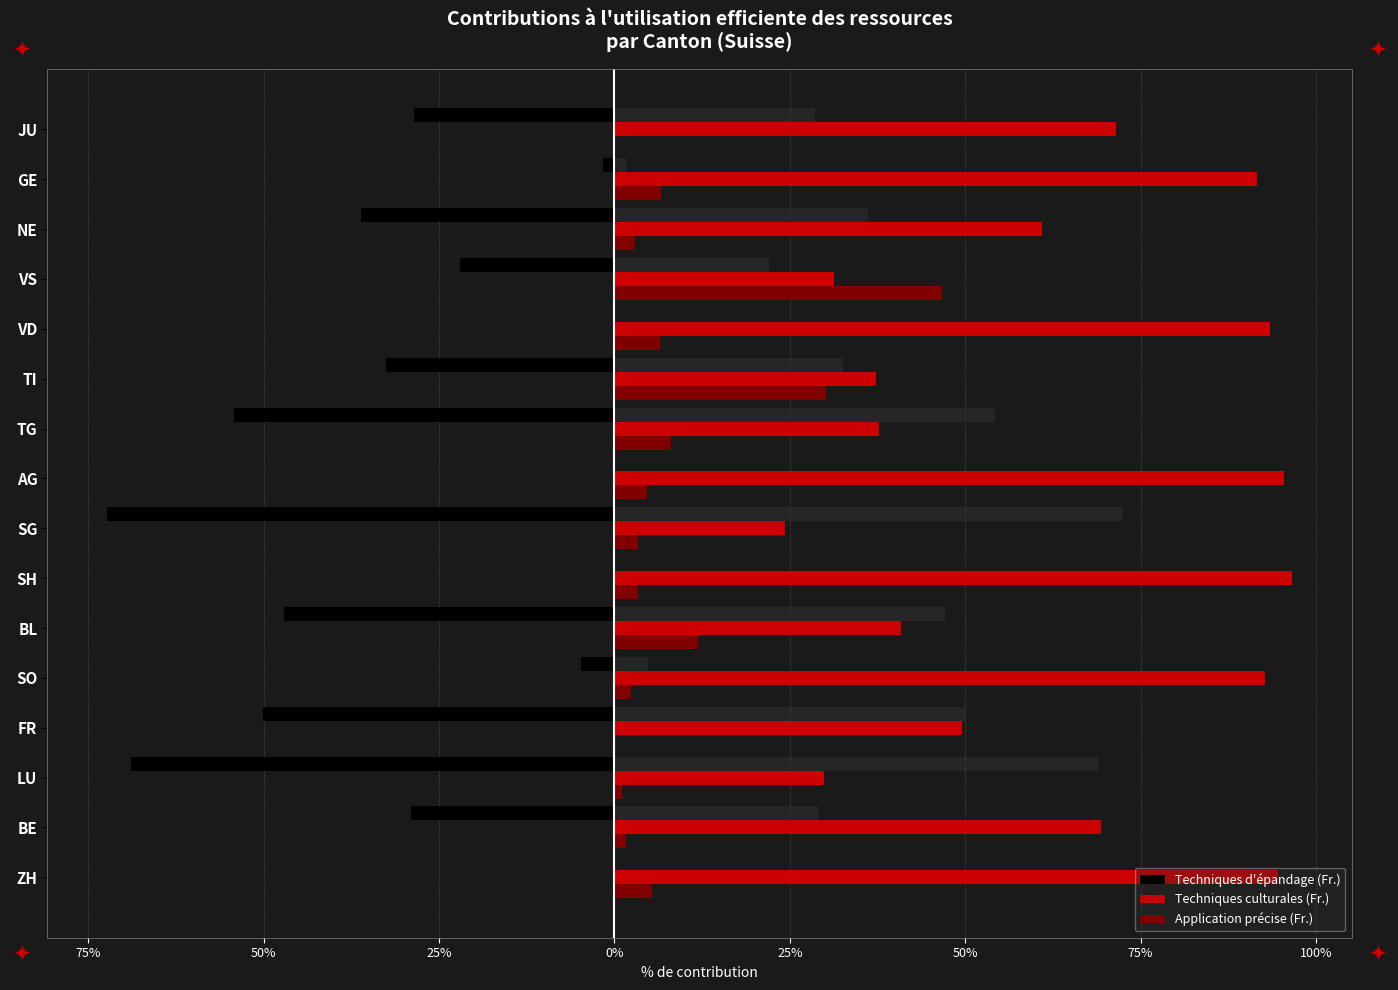

Between ZH and SO, which is larger?

ZH